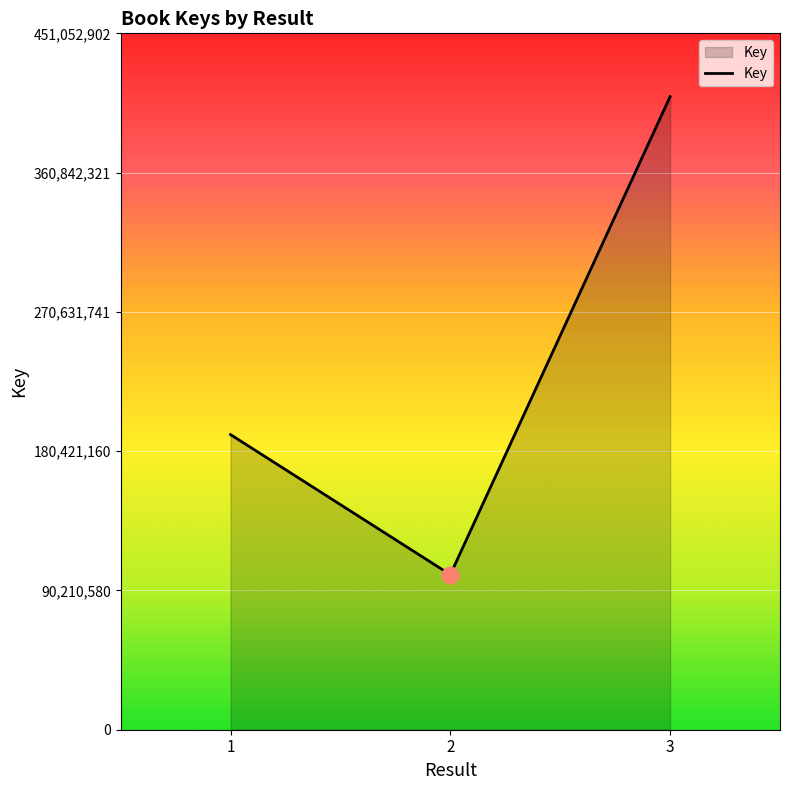

Rank the categories by value from lowest to highest.

2, 1, 3